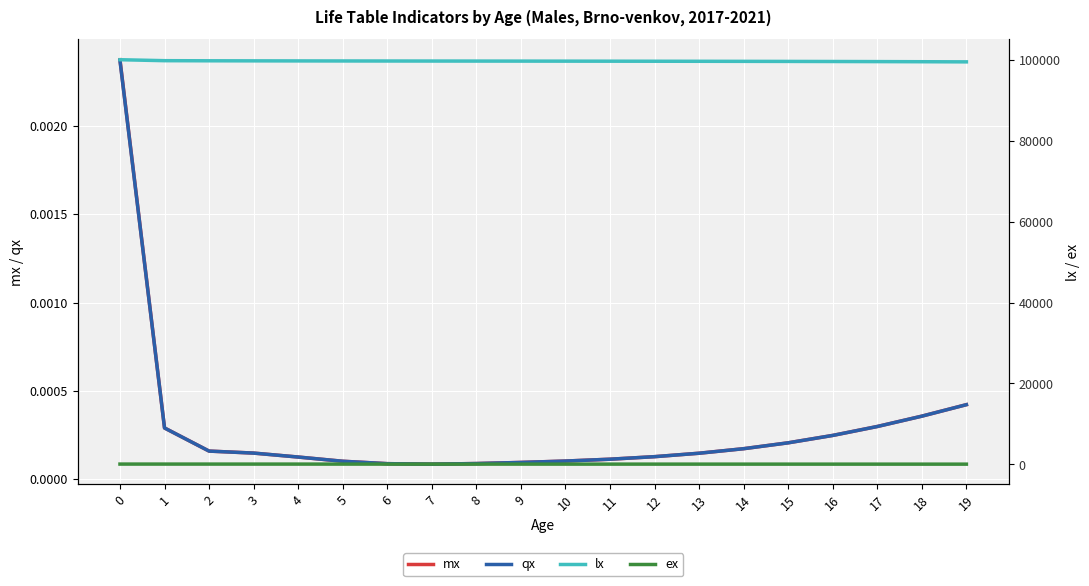

Is it true that ex equals 66.7 at 10?

True